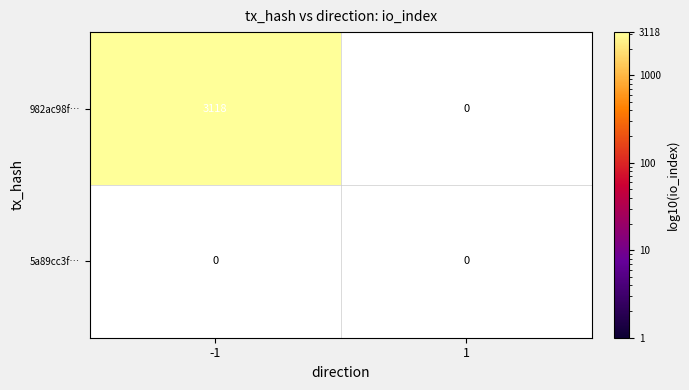

Rank the series at 1 from lowest to highest value.

982ac98fddc5b8b9767d8c8a0de94b0f15d9662, 5a89cc3f46d9375650e315d5e8865be07bffda9